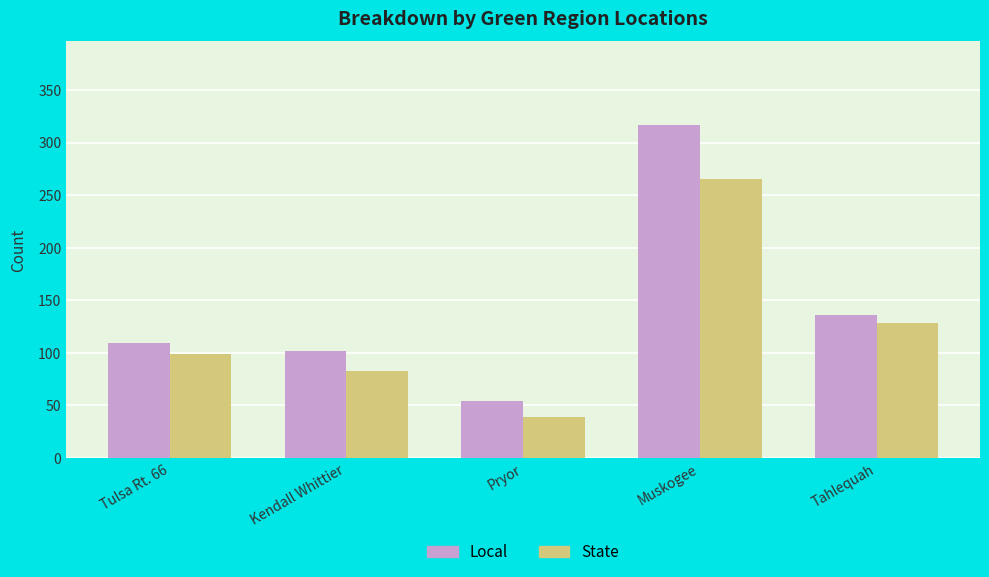

What is the maximum value for Local?

317